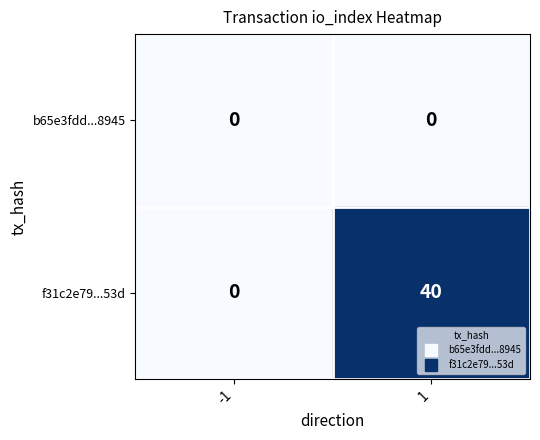

Between -1 and 1, which series saw the biggest shift?

f31c2e79...53d